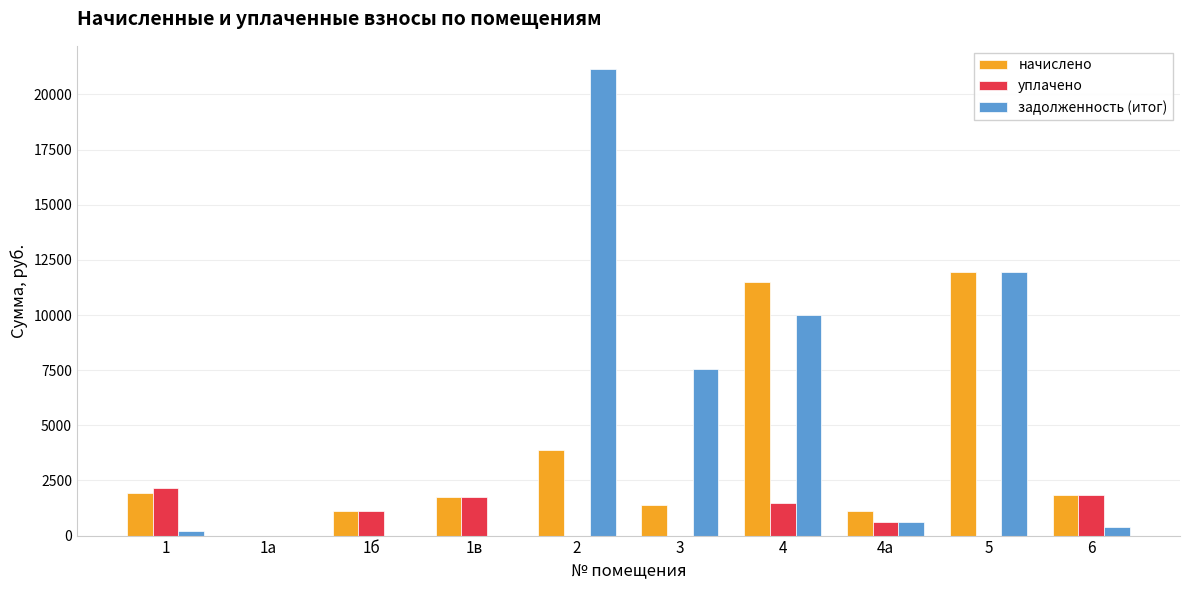

What is the highest value of the начислено series?

11933.0